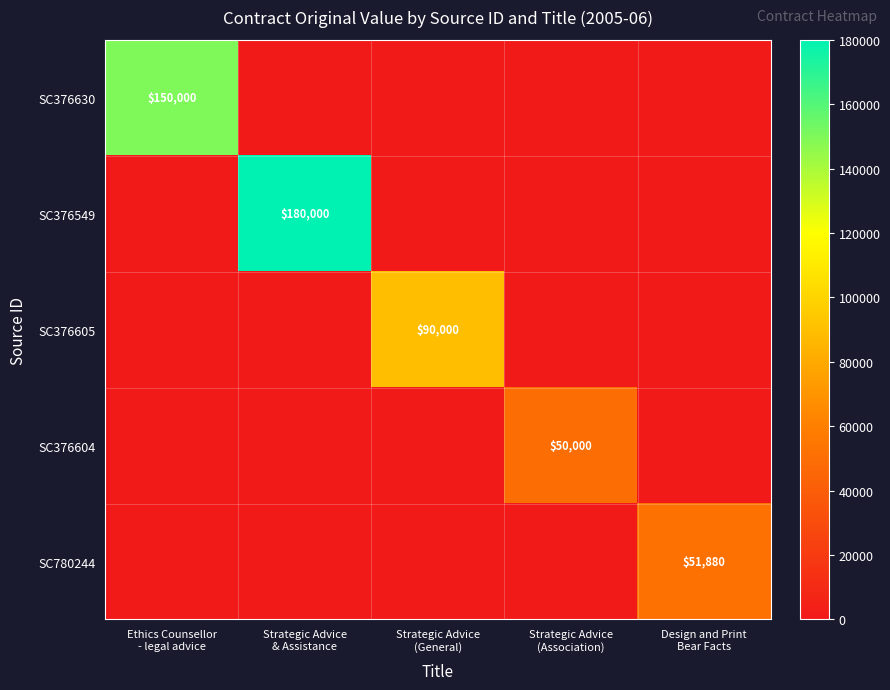

True or false: SC376605 has a value of -28208 at Ethics Counsellor - legal advice.

False